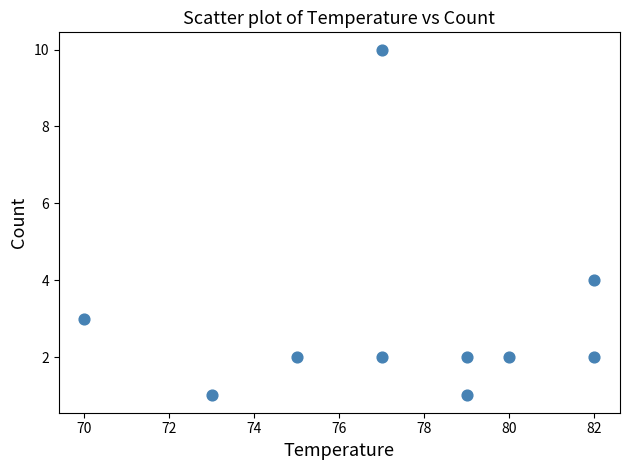

What is the range of X values (max minus min)?

12